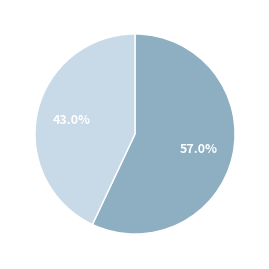

Is there a majority slice in this chart?

Yes